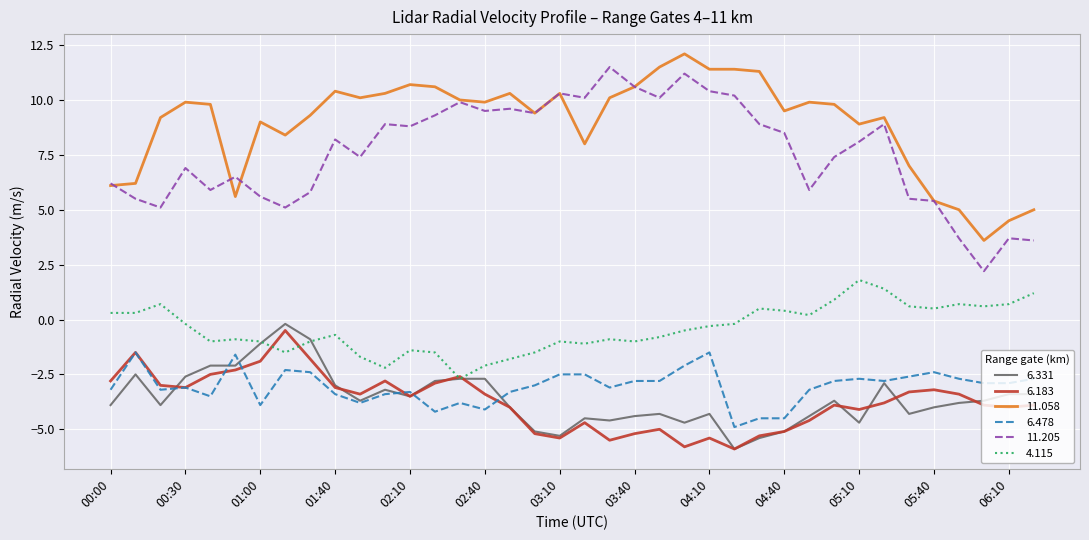

What is the greatest value displayed?

12.1